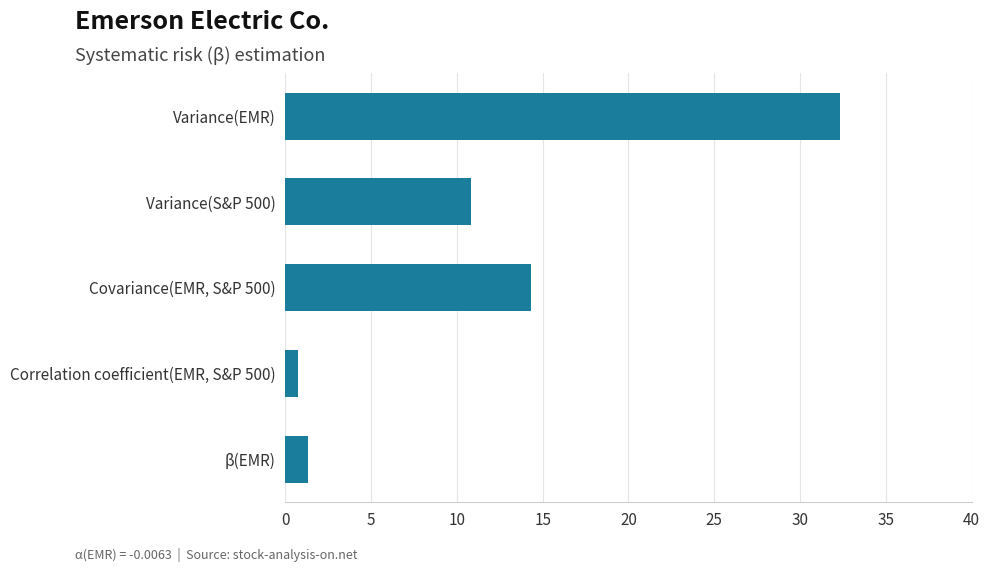

What is the average value?

11.9